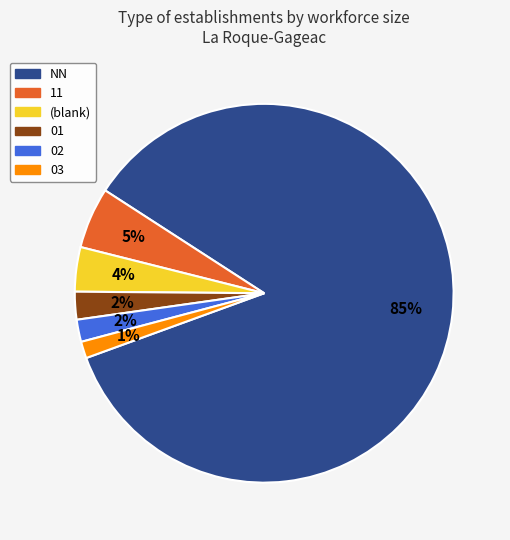

How many slices are in this pie chart?

6